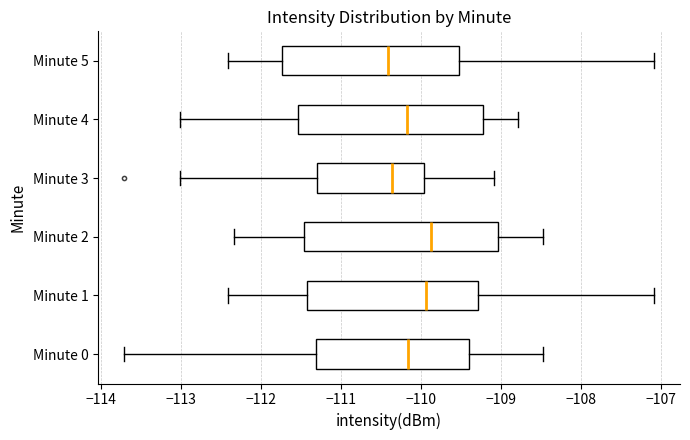

Reading bottom to top, transcribe this box plot: for each box, give where its median line is, the range the box spans, and where its two whiskers end, as read against the x-axis. The values are not printed on the chart, so give them approximately, as read against the axis.

Minute 0: median -110.2, box -111.3 to -109.4, whiskers -113.7 to -108.5
Minute 1: median -109.9, box -111.4 to -109.3, whiskers -112.4 to -107.1
Minute 2: median -109.9, box -111.5 to -109.0, whiskers -112.3 to -108.5
Minute 3: median -110.4, box -111.3 to -110.0, whiskers -113.0 to -109.1
Minute 4: median -110.2, box -111.5 to -109.2, whiskers -113.0 to -108.8
Minute 5: median -110.4, box -111.7 to -109.5, whiskers -112.4 to -107.1